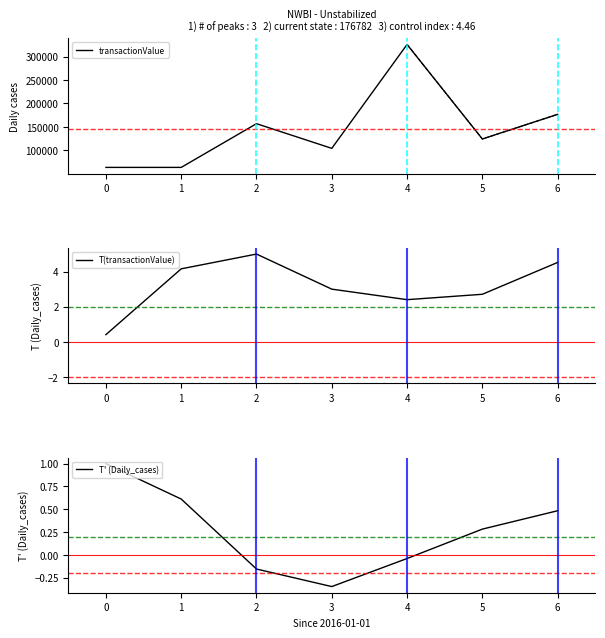

Which category has the lowest value in the T' (Daily_cases) series?

3